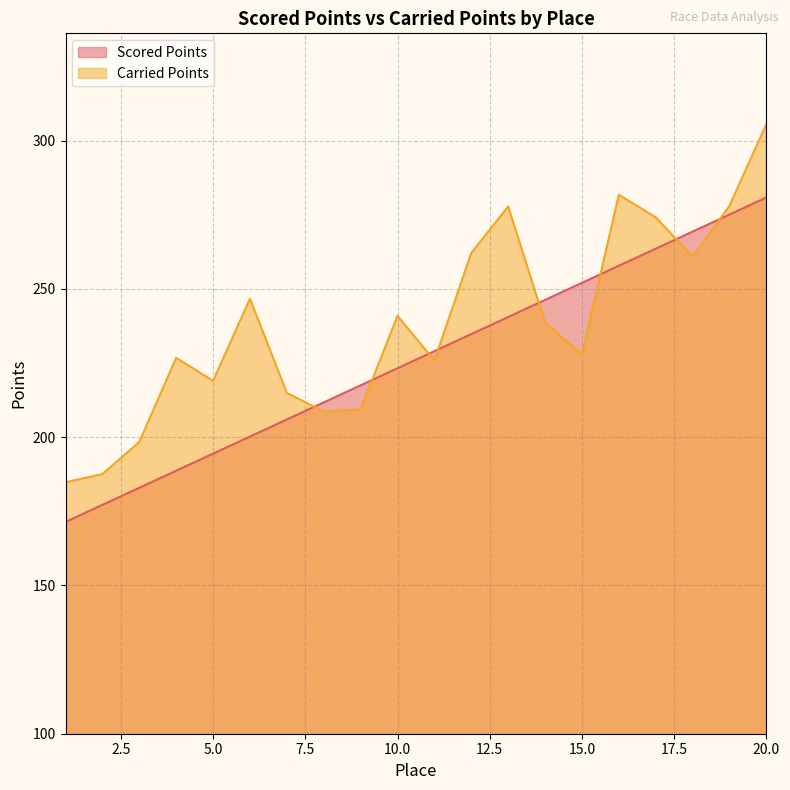

Where is the first local minimum for Carried Points?

5.0